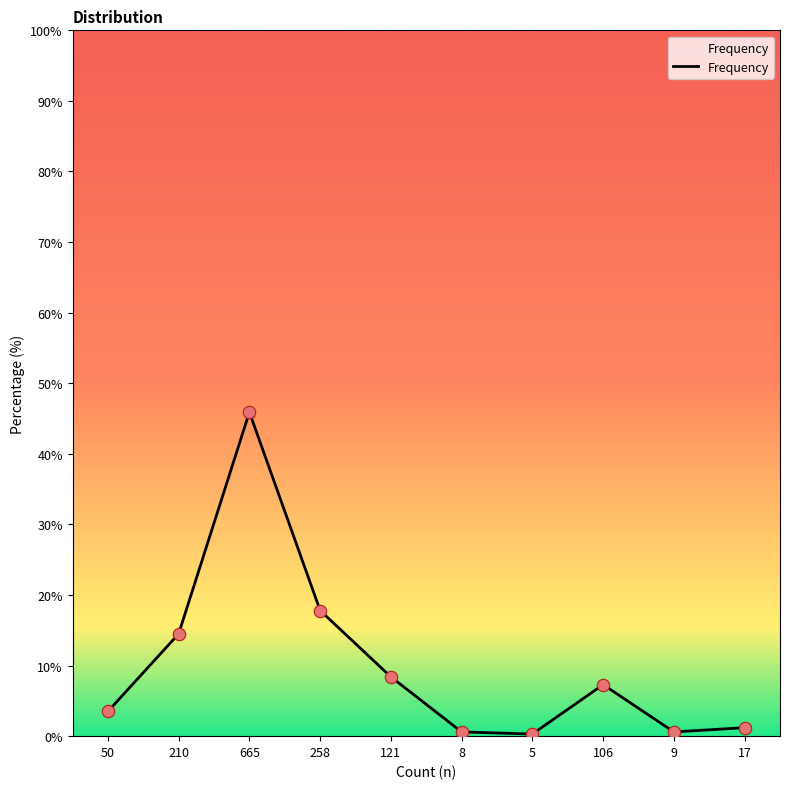

What is the change in value from 50 to 5?

-3.2